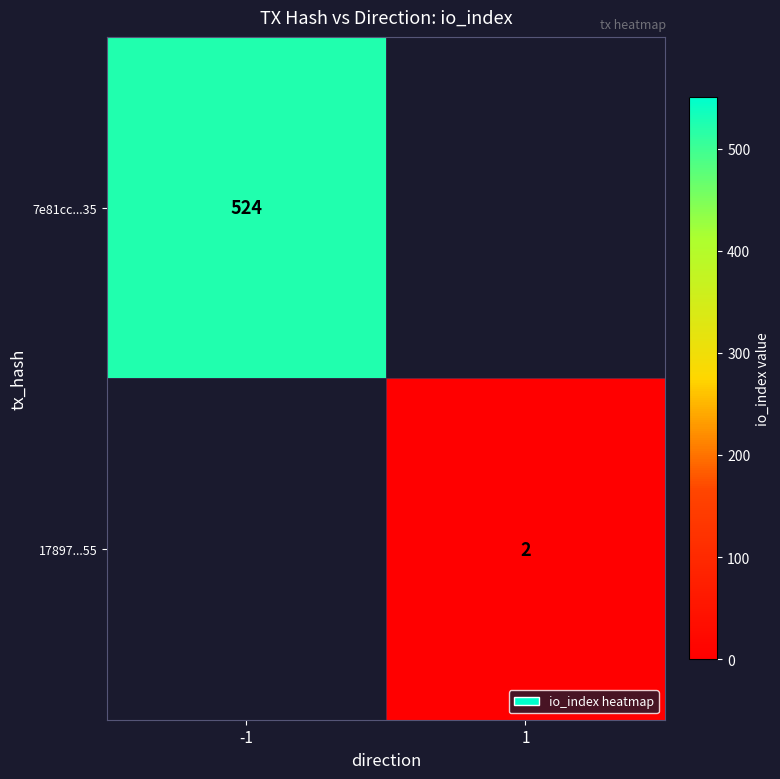

True or false: 17897...55 has a value of 2 at 1.

True